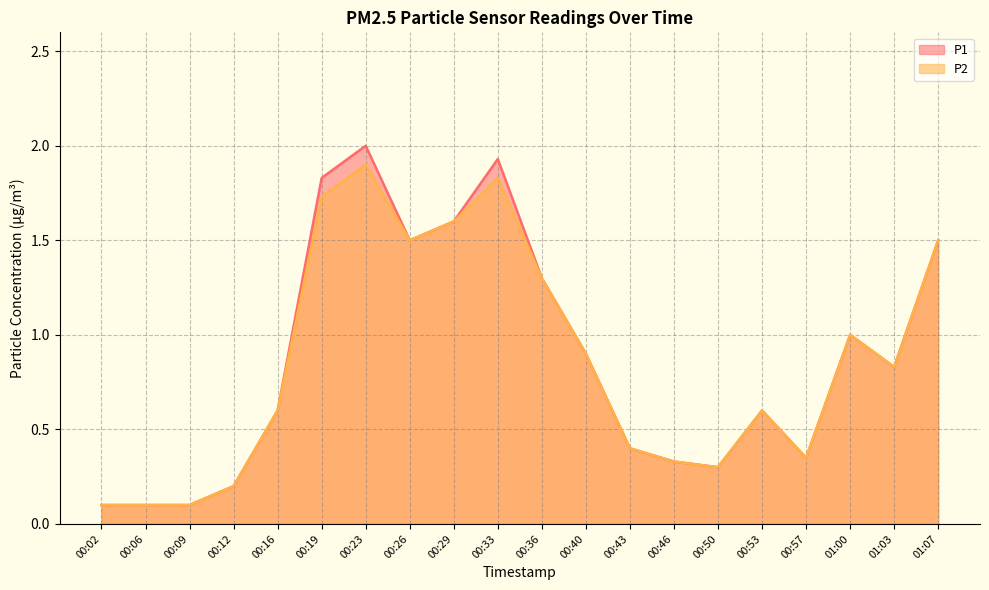

True or false: P2 and P1 intersect in this chart.

False